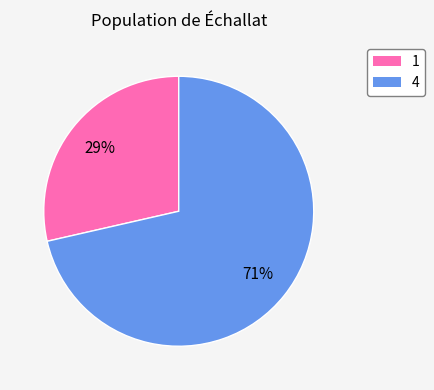

To the nearest percent, what is the average slice percentage?

50%